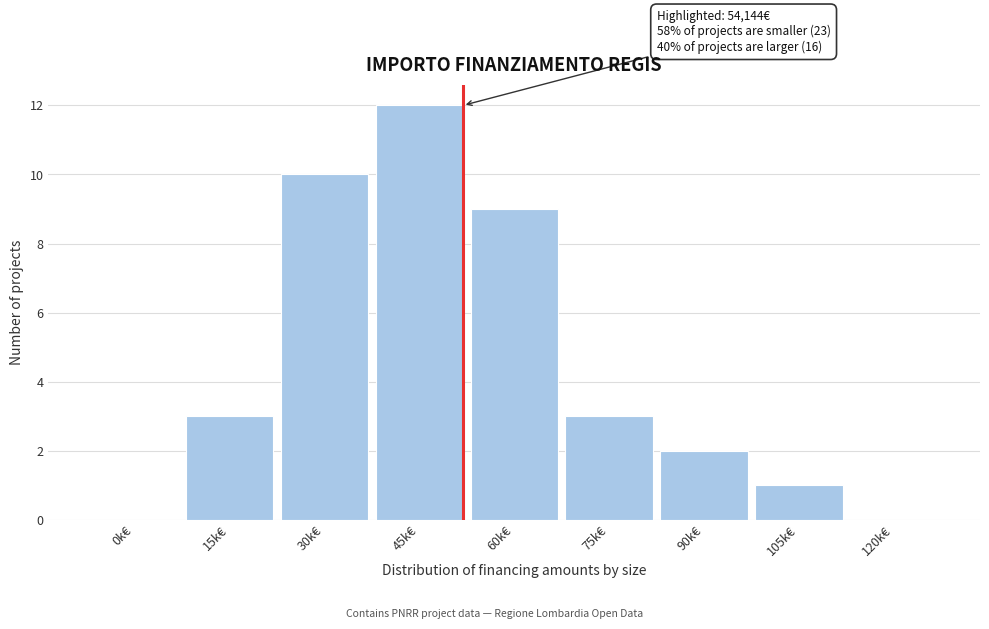

Reading left to right, list all the values displayed in this chart.

0k€=0	15k€=3	30k€=10	45k€=12	60k€=9	75k€=3	90k€=2	105k€=1	120k€=0